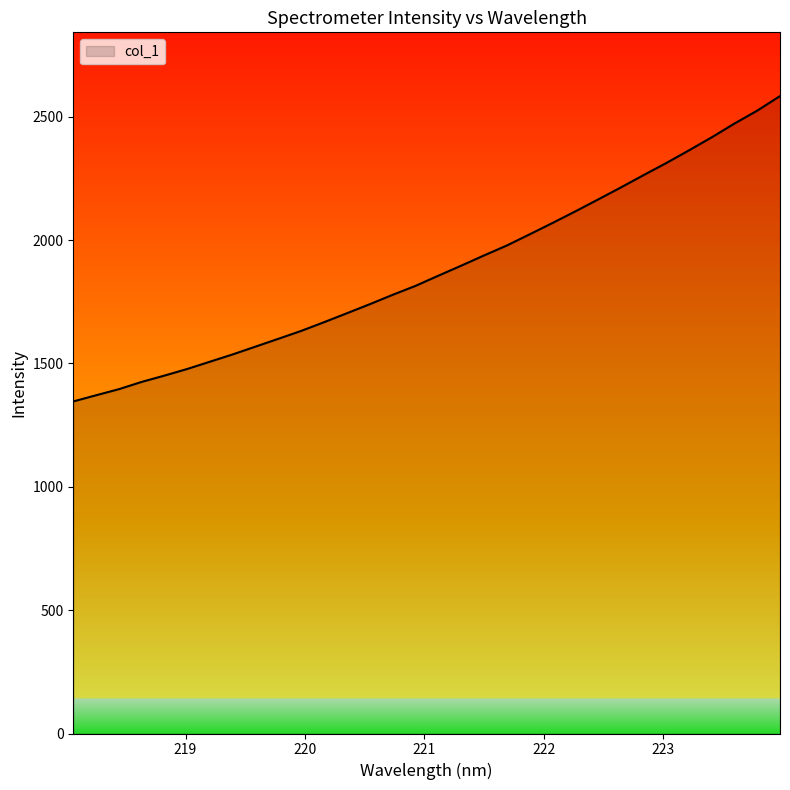

What is the difference between the maximum and minimum values?

1237.7